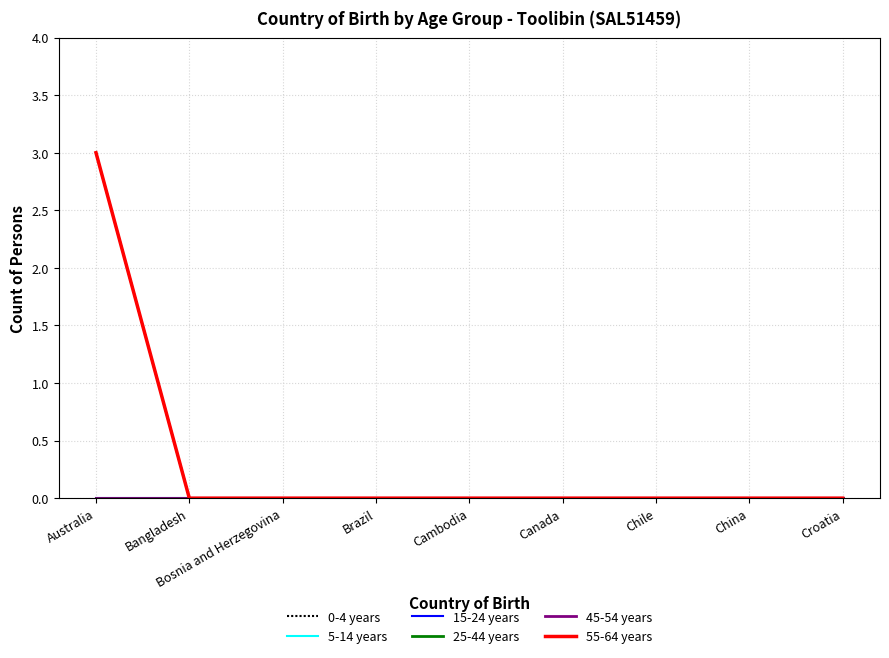

What position from the right is Croatia?

1